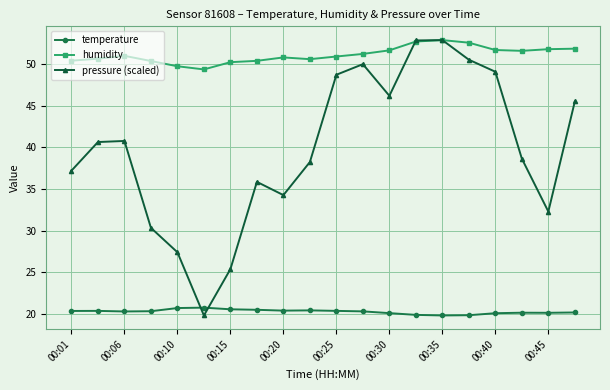

What is the minimum value shown in the chart?

19.8